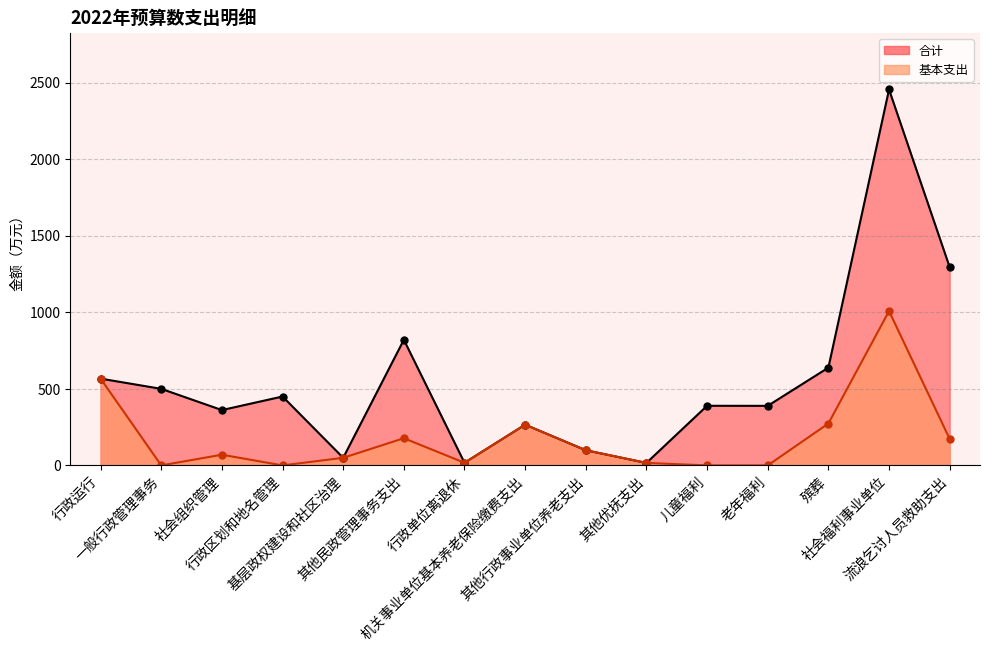

How many lines are shown in the chart?

2